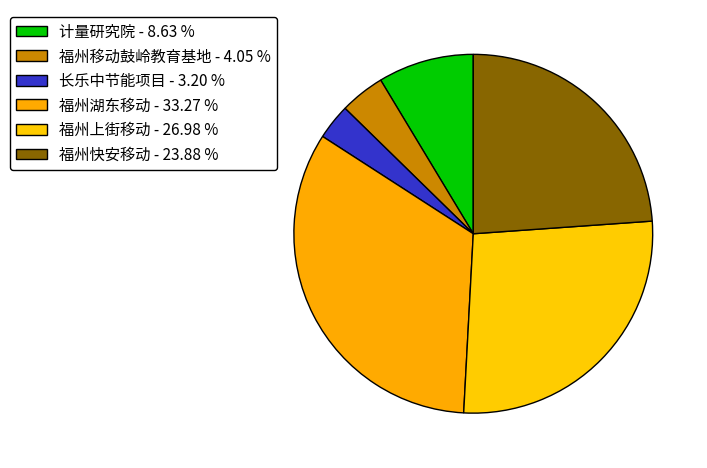

To the nearest percent, what is the average slice percentage?

17%